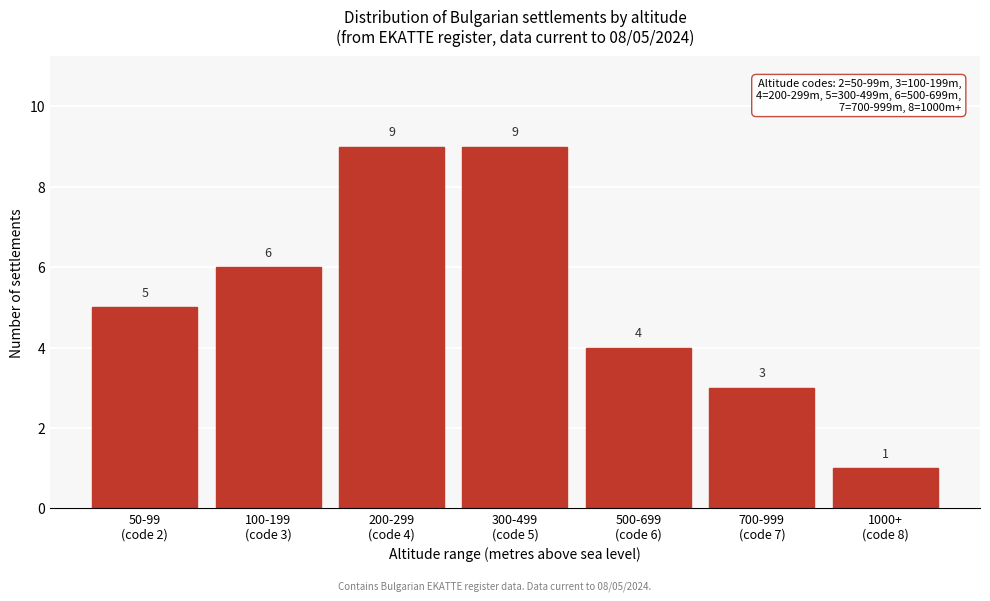

Reading left to right, extract all data points from this chart.

5	6	9	9	4	3	1